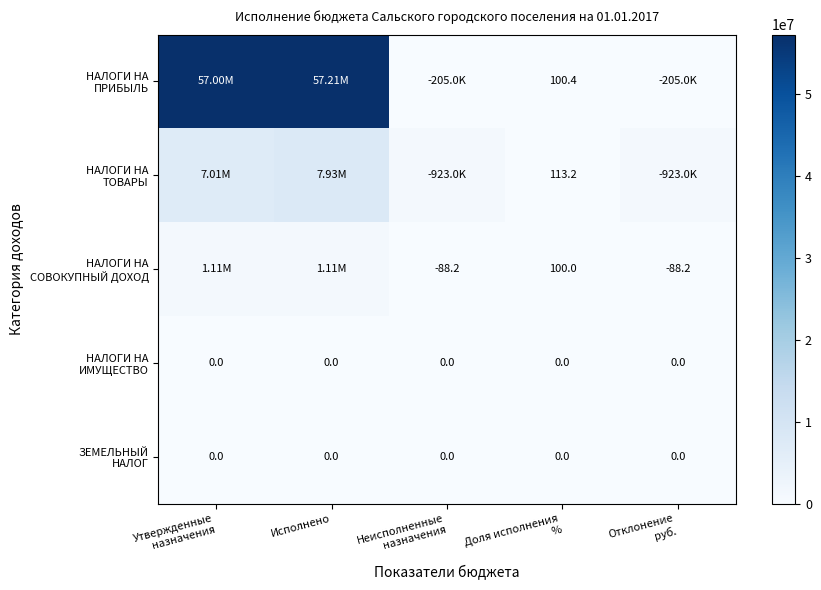

The value of НАЛОГИ НА ПРИБЫЛЬ at Отклонение руб. is 277529.7. True or false?

False